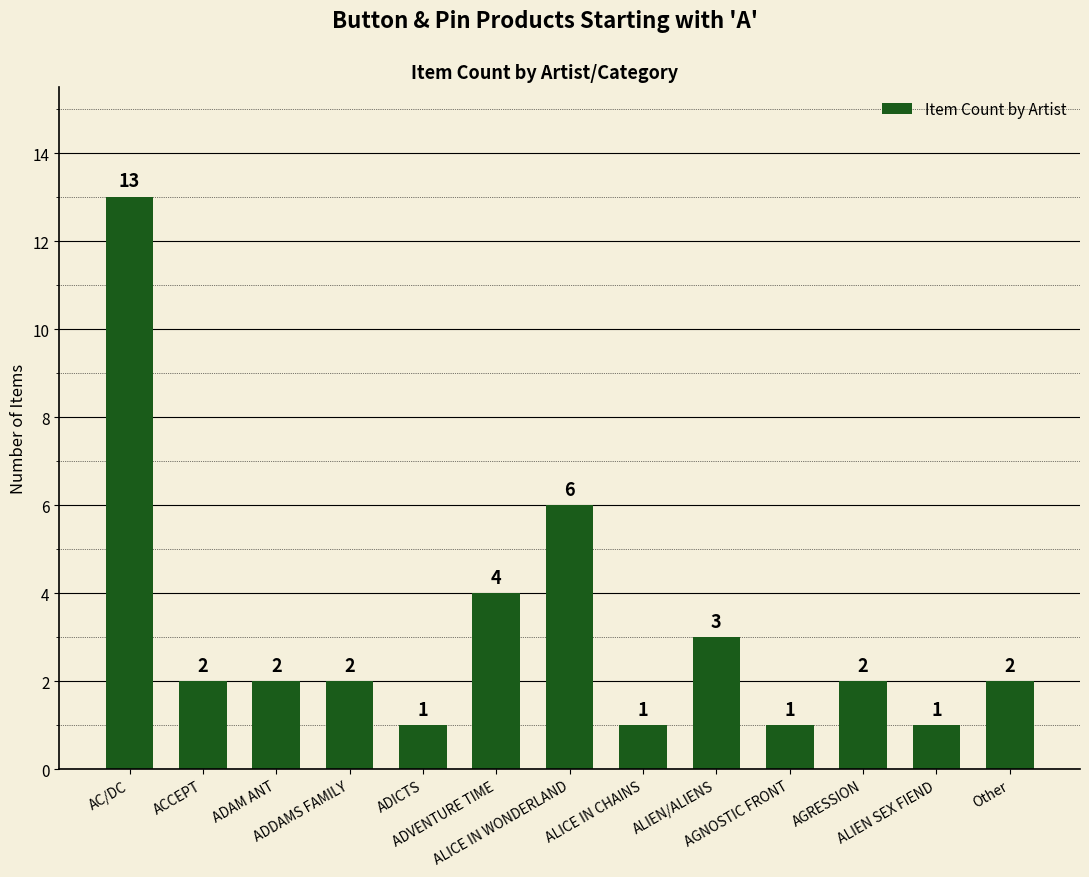

True or false: the data shows 1 at AGNOSTIC FRONT.

True